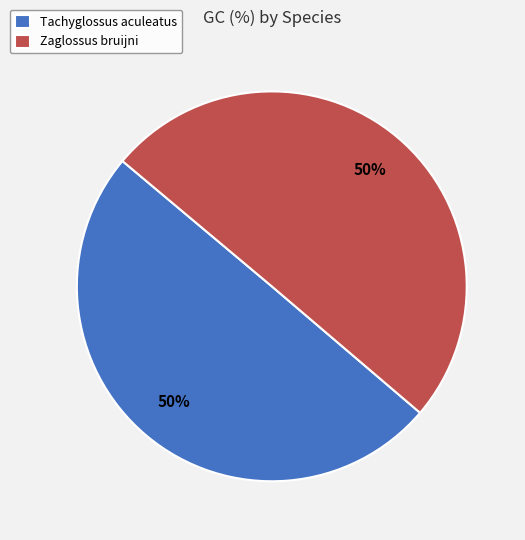

Count the number of slices in the pie.

2